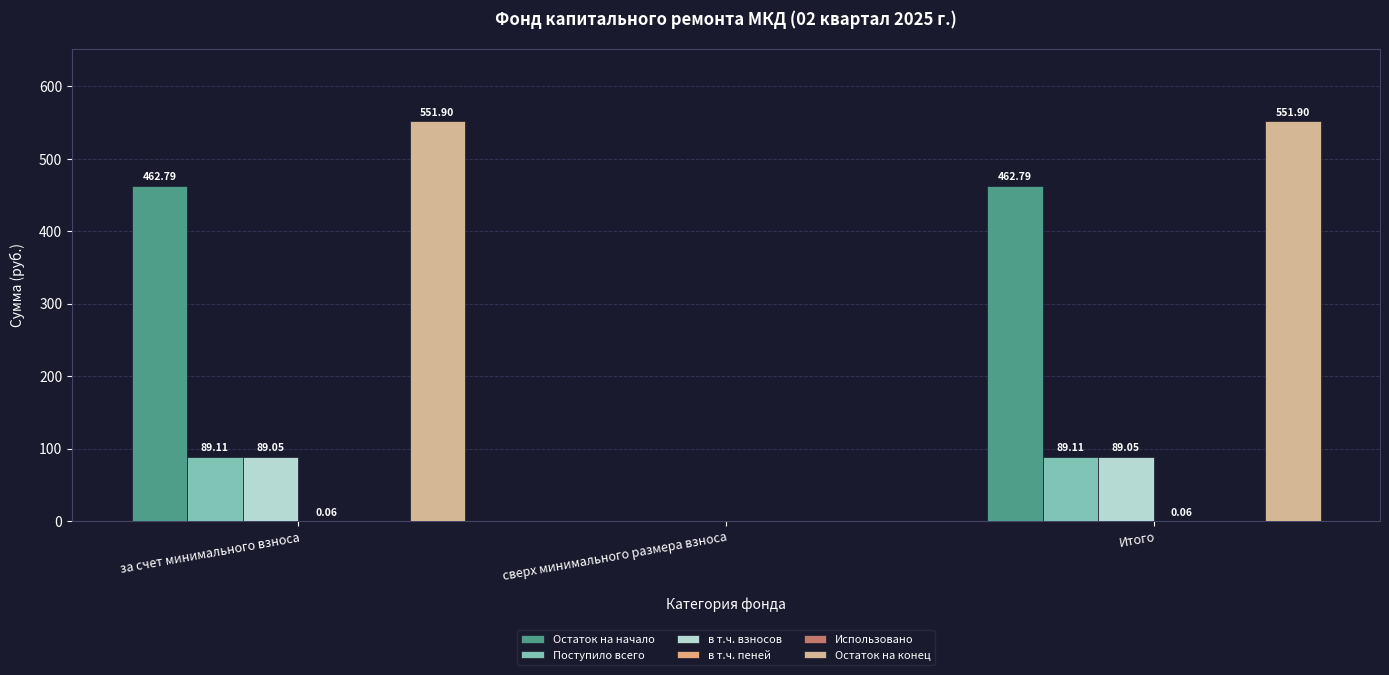

Reading right to left, list all the values displayed in this chart.

Остаток на начало: 462.8	0.0	462.8
Поступило всего: 89.1	0.0	89.1
в т.ч. взносов: 89.0	0.0	89.0
в т.ч. пеней: 0.1	0.0	0.1
Использовано: 0.0	0.0	0.0
Остаток на конец: 551.9	0.0	551.9